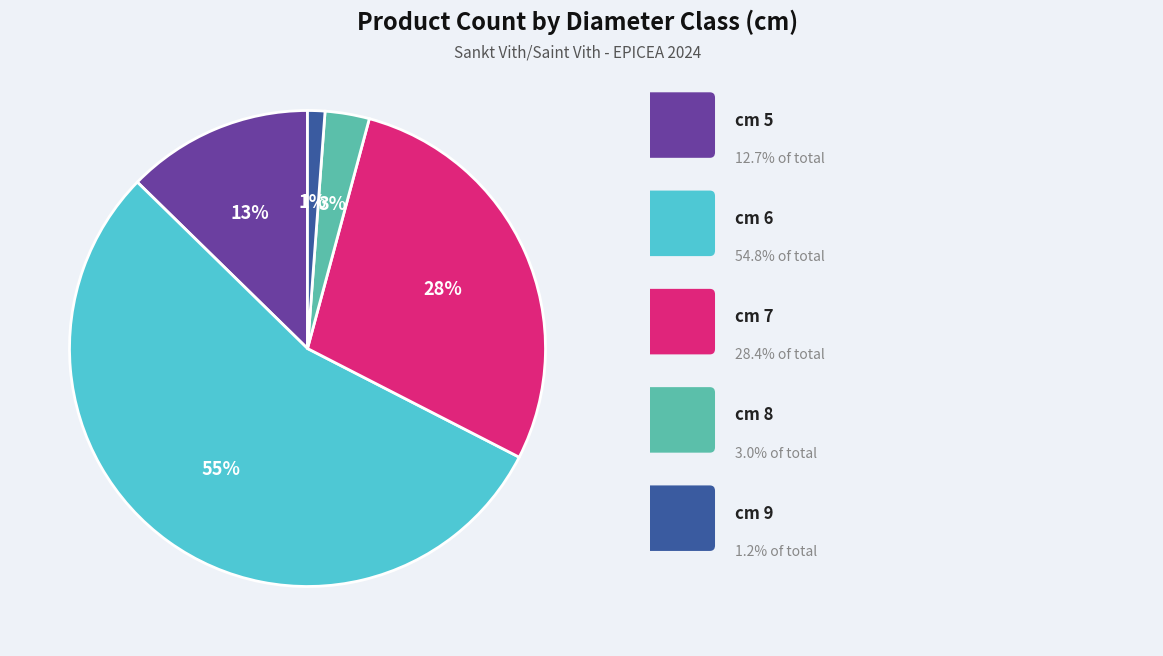

To the nearest percent, what is the average slice percentage?

20%